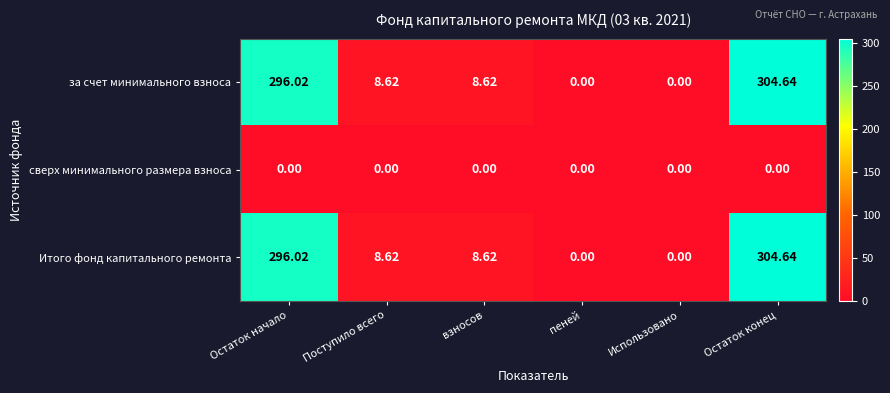

At which category does the chart reach its peak across all series?

Остаток конец